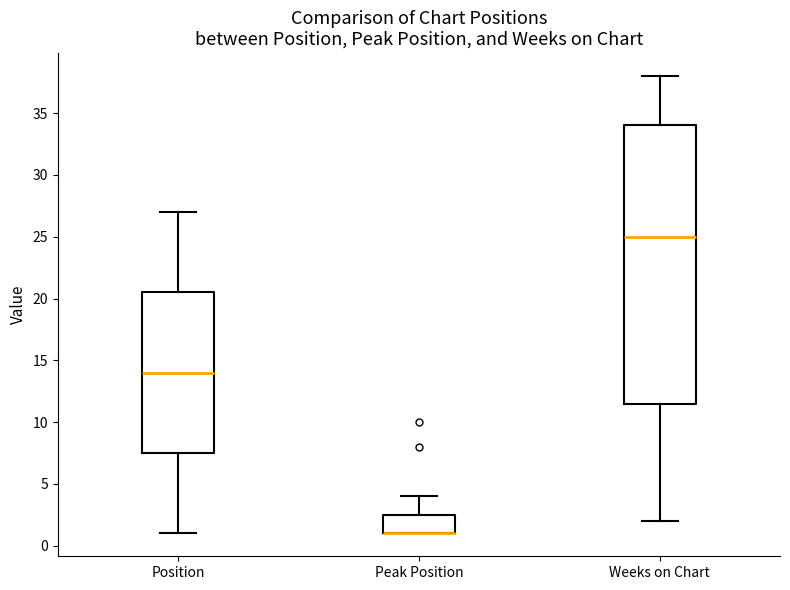

Where is the upper edge of the box for Peak Position on the y-axis? The values are not printed on the chart, so give them approximately, as read against the axis.

2.5